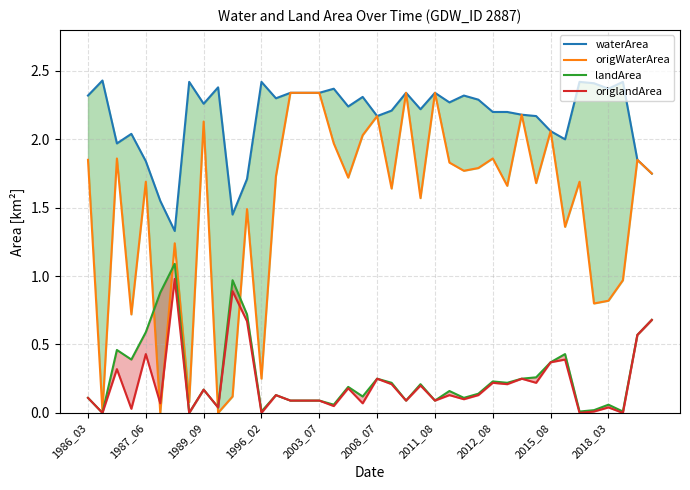

The waterArea series shows 1.0 at 2018_03. True or false?

False